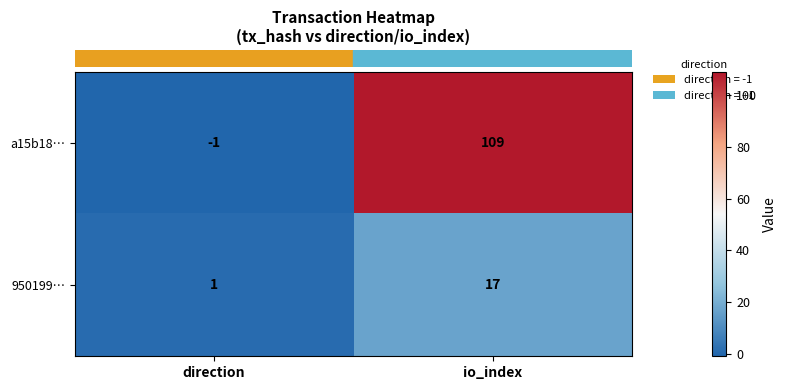

Reading right to left, list all the values displayed in this chart.

a15b18…: io_index=109	direction=-1
950199…: io_index=17	direction=1